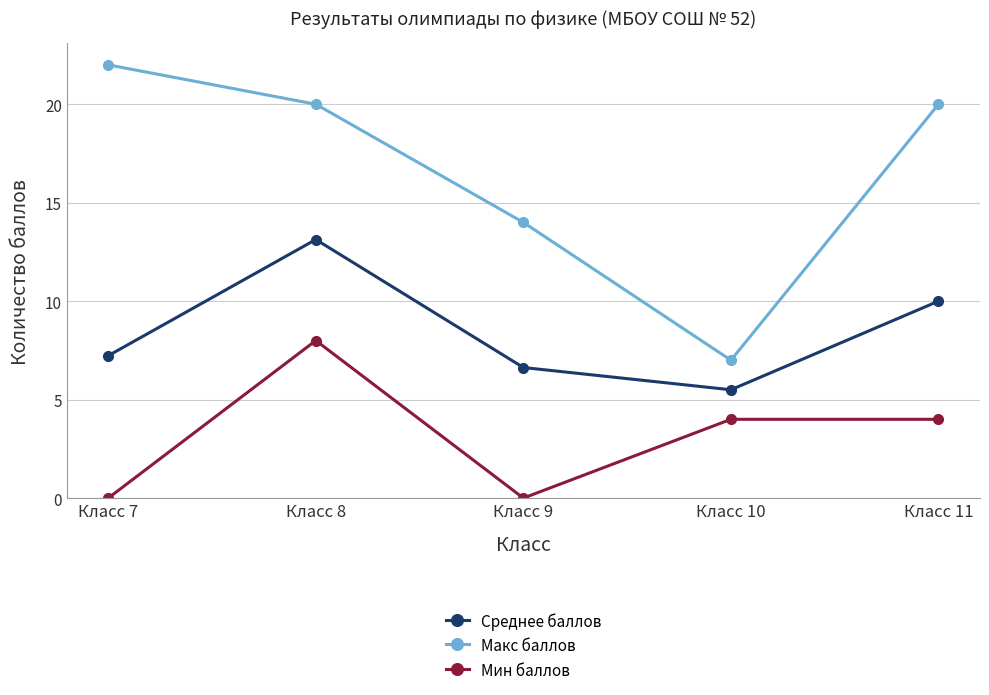

Where is the first local minimum for Среднее баллов?

Класс 10